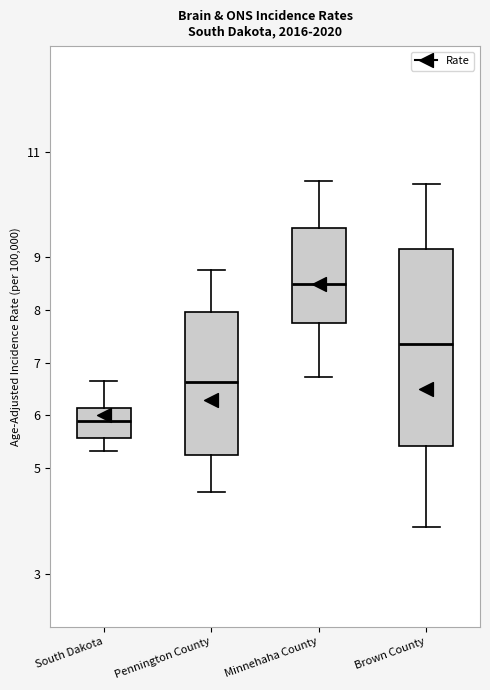

Where does the upper whisker of the box for Pennington County end on the y-axis? The values are not printed on the chart, so give them approximately, as read against the axis.

8.8